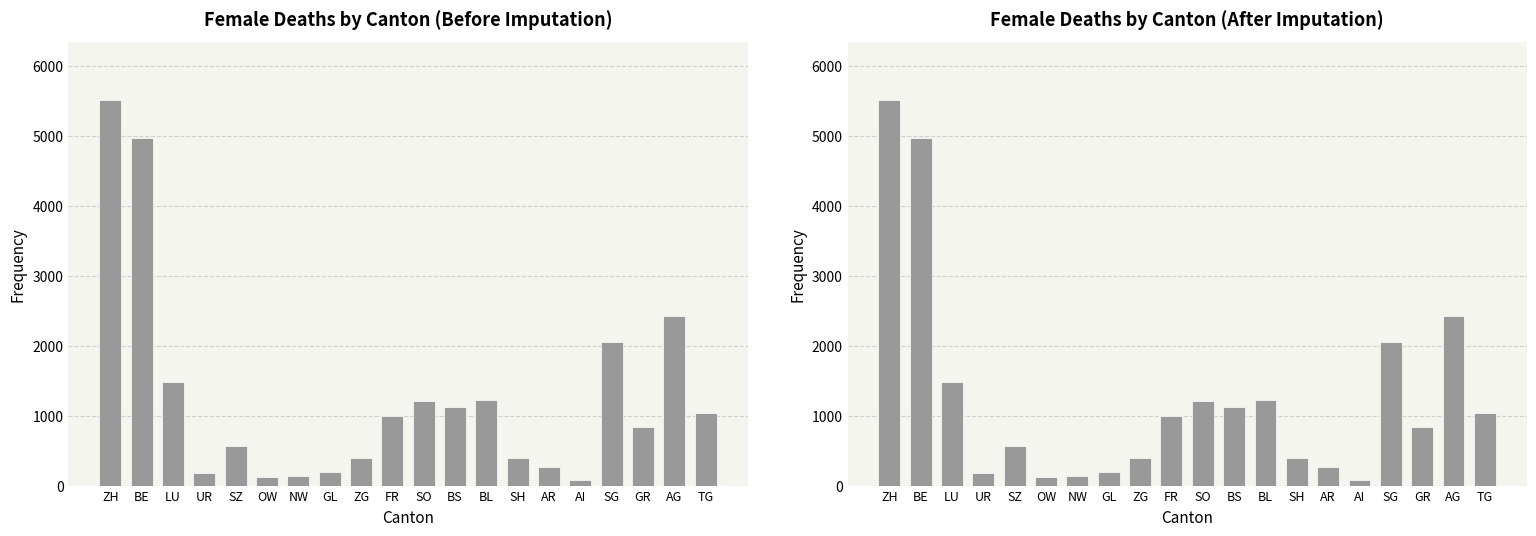

What is the change in value from ZH to BE?

-545